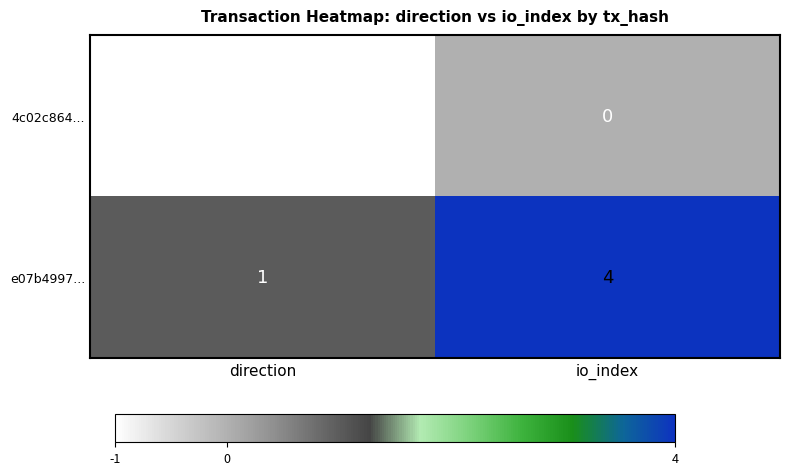

What is the minimum value shown in the chart?

-1